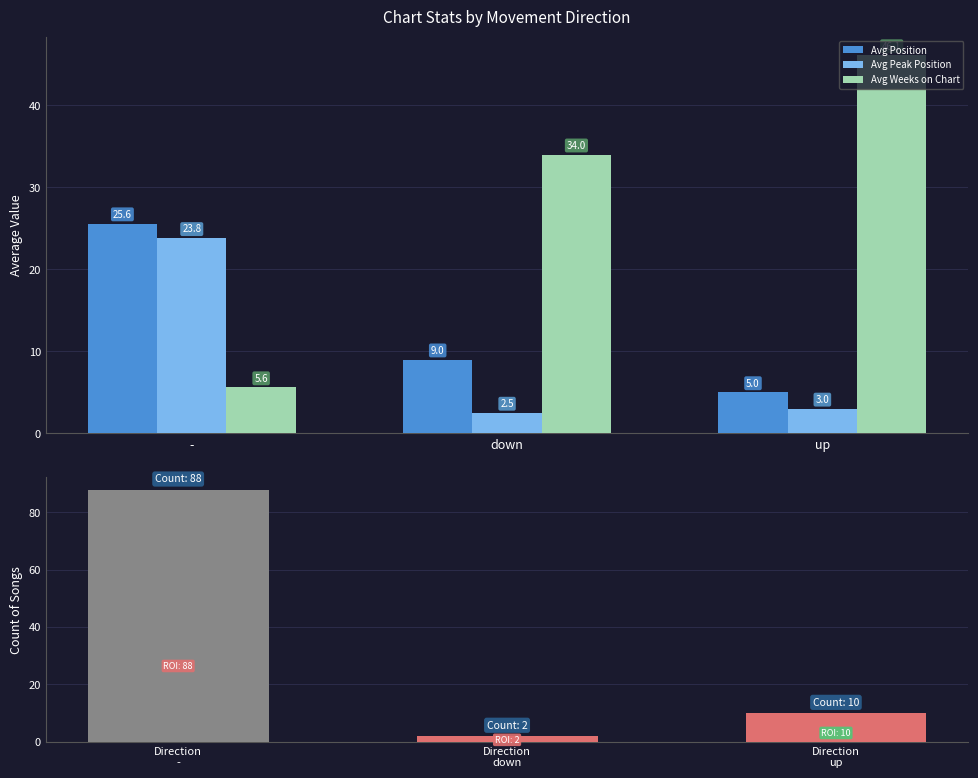

What is the highest value of the Avg Weeks on Chart series?

46.1